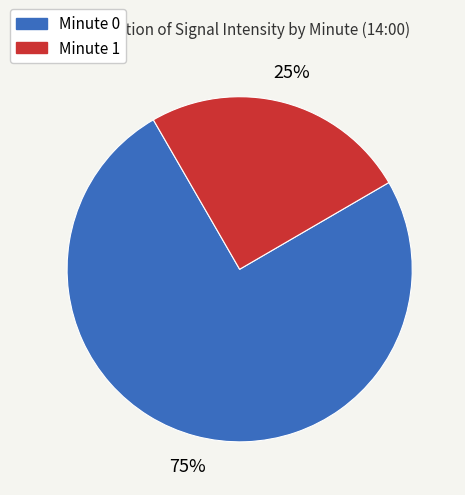

Which slice is the smallest?

Minute 1